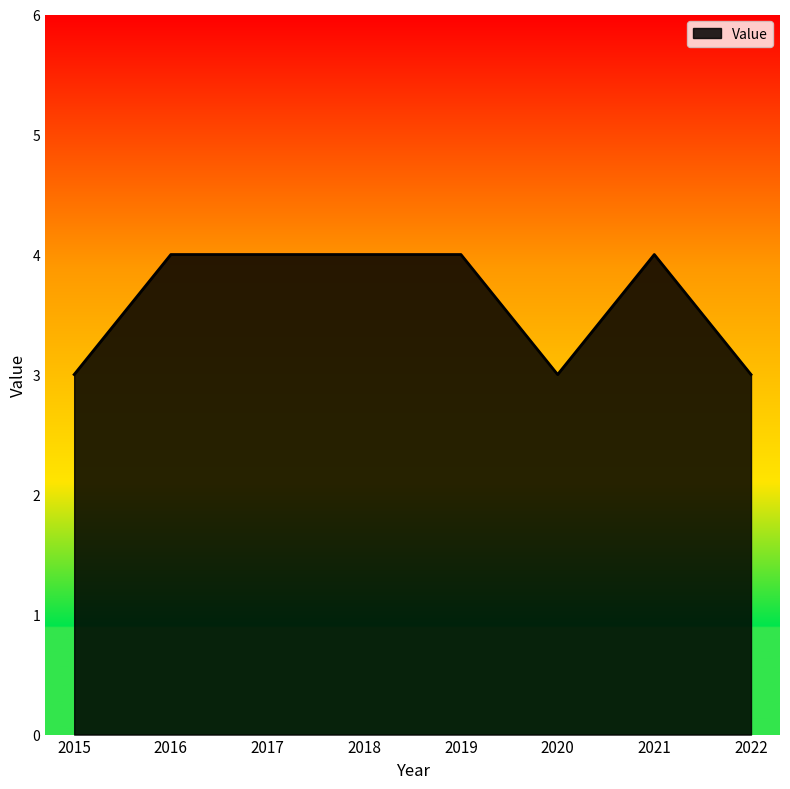

What is the change in value from 2016 to 2020?

-1